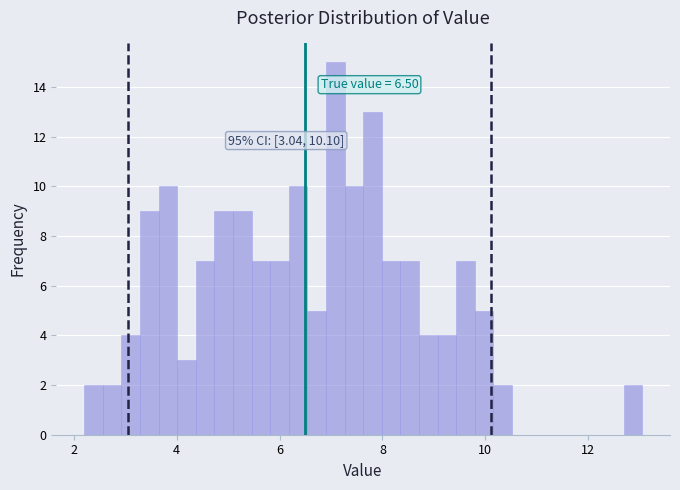

Read against the x-axis, roughly where is the centre of the tallest bar?

7.0